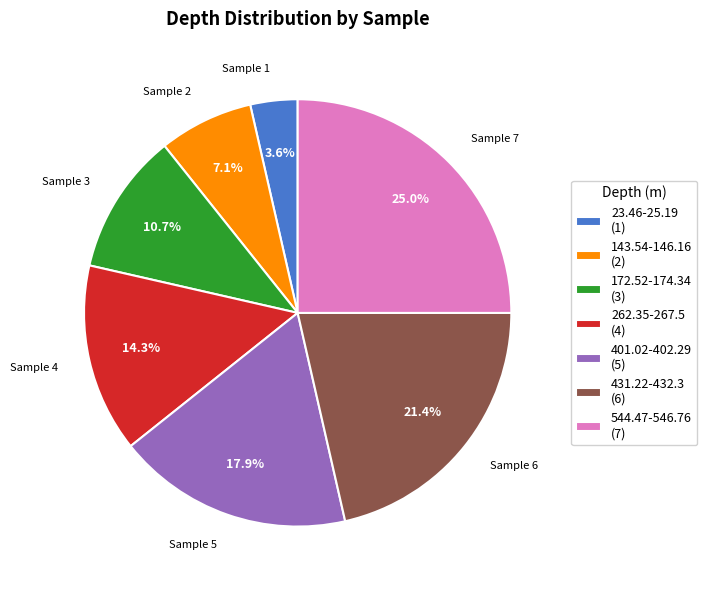

To the nearest percent, what percentage of the pie is 143.54-146.16?

7%